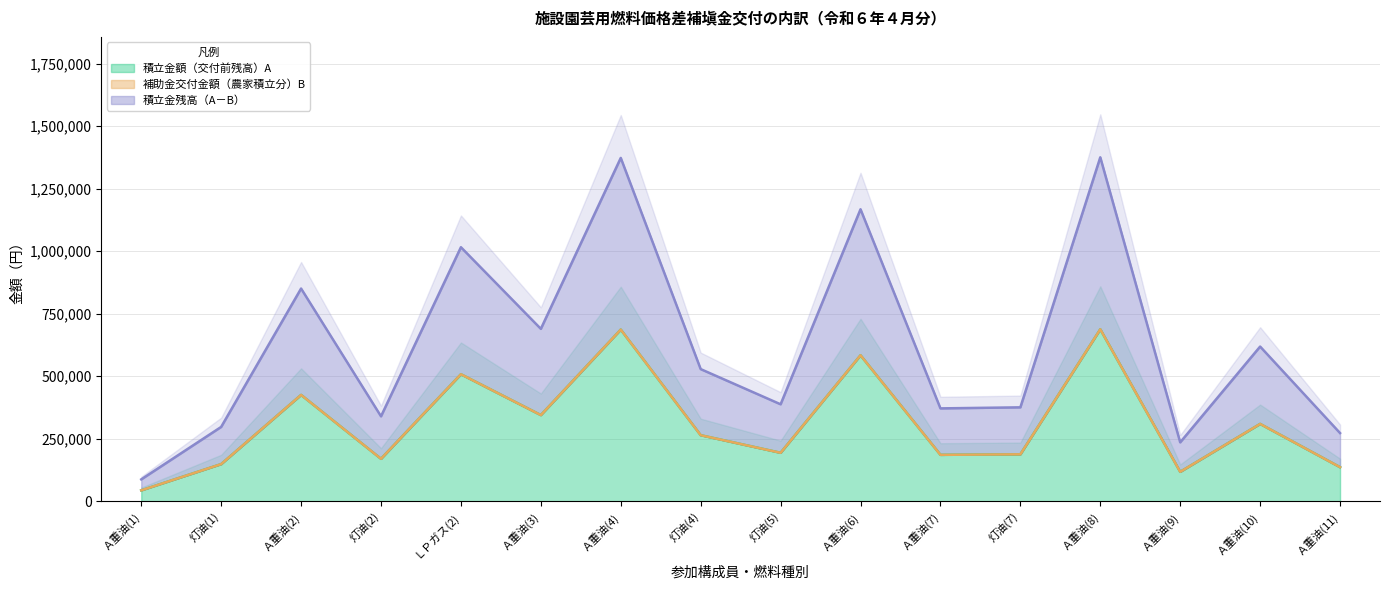

What is the sum of all 積立金残高（A－B） values?

4994605